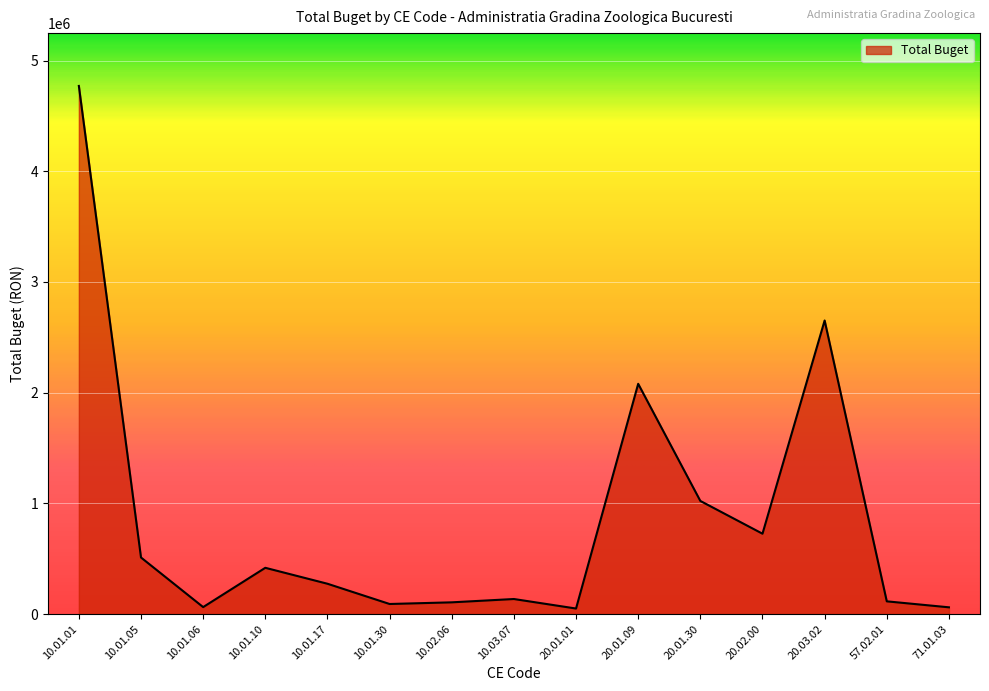

What is the smallest value displayed?

50000